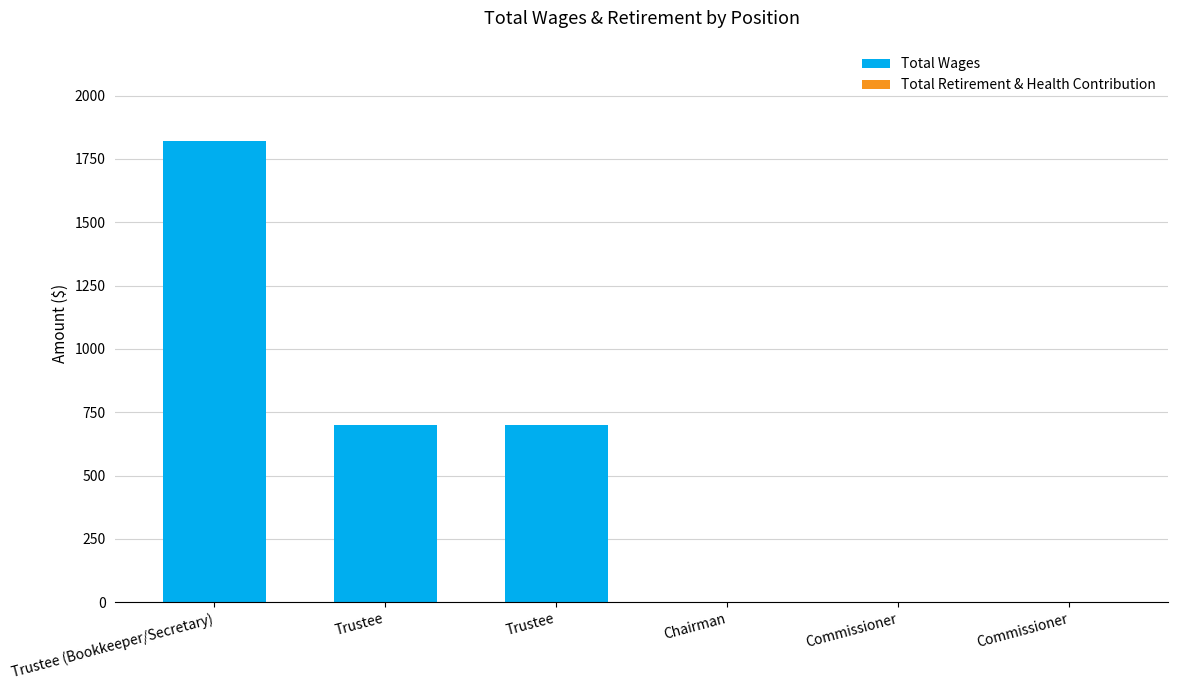

Count the number of categories in the chart.

6